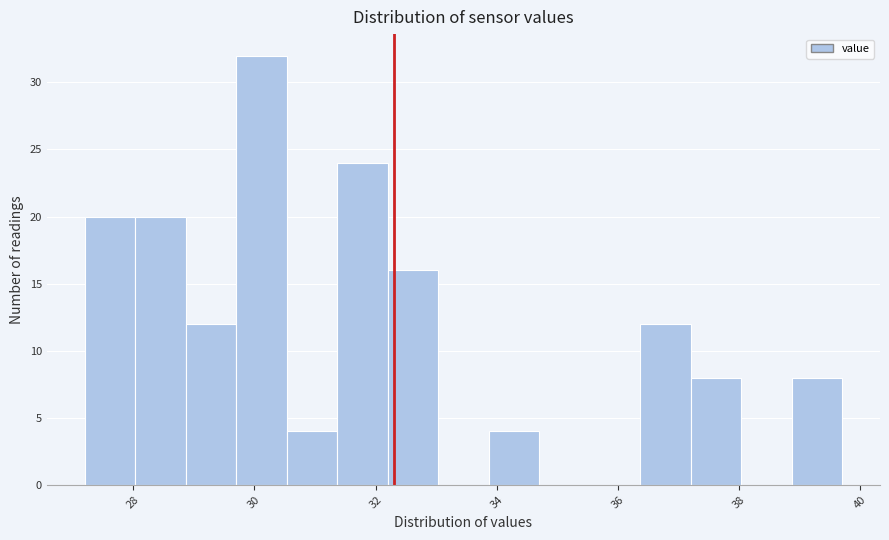

What is the height of the bar covering 36.4 to 37.2 on the x-axis? Neither the bar edges nor the heights are printed on the chart, so give them approximately, as read against the axes.

12